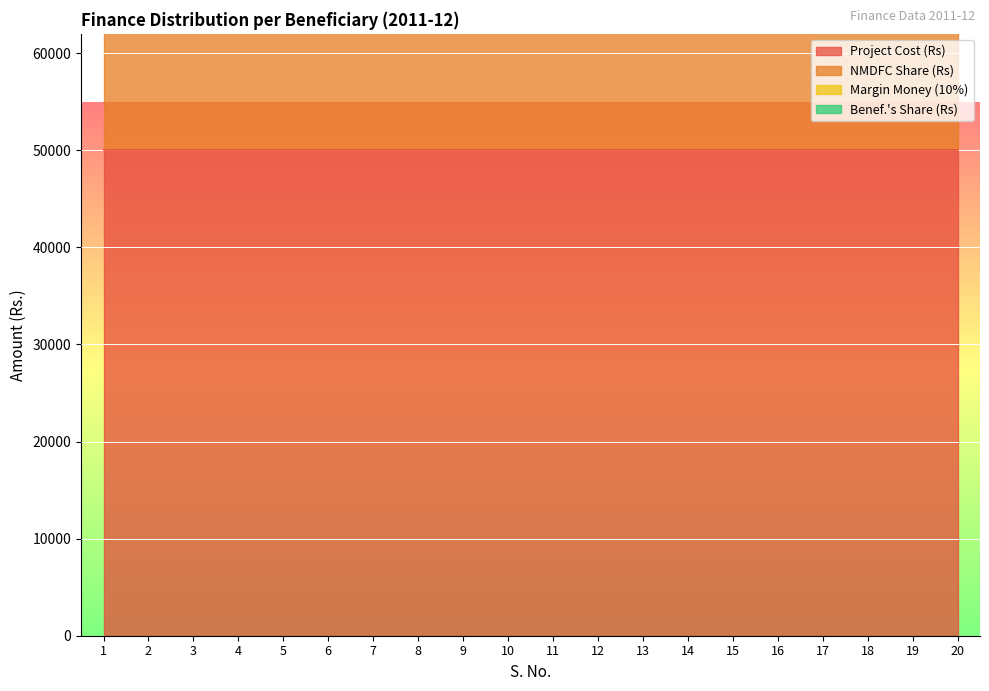

Reading left to right, transcribe all the data shown in this chart.

Project Cost (Rs): 1=50000	2=50000	3=50000	4=50000	5=50000	6=50000	7=50000	8=50000	9=50000	10=50000	11=50000	12=50000	13=50000	14=50000	15=50000	16=50000	17=50000	18=50000	19=50000	20=50000
NMDFC Share (Rs): 1=42500	2=42500	3=42500	4=42500	5=42500	6=42500	7=42500	8=42500	9=42500	10=42500	11=42500	12=42500	13=42500	14=42500	15=42500	16=42500	17=42500	18=42500	19=42500	20=42500
Margin Money (10%): 1=5000	2=5000	3=5000	4=5000	5=5000	6=5000	7=5000	8=5000	9=5000	10=5000	11=5000	12=5000	13=5000	14=5000	15=5000	16=5000	17=5000	18=5000	19=5000	20=5000
Benef.'s Share (Rs): 1=2500	2=2500	3=2500	4=2500	5=2500	6=2500	7=2500	8=2500	9=2500	10=2500	11=2500	12=2500	13=2500	14=2500	15=2500	16=2500	17=2500	18=2500	19=2500	20=2500